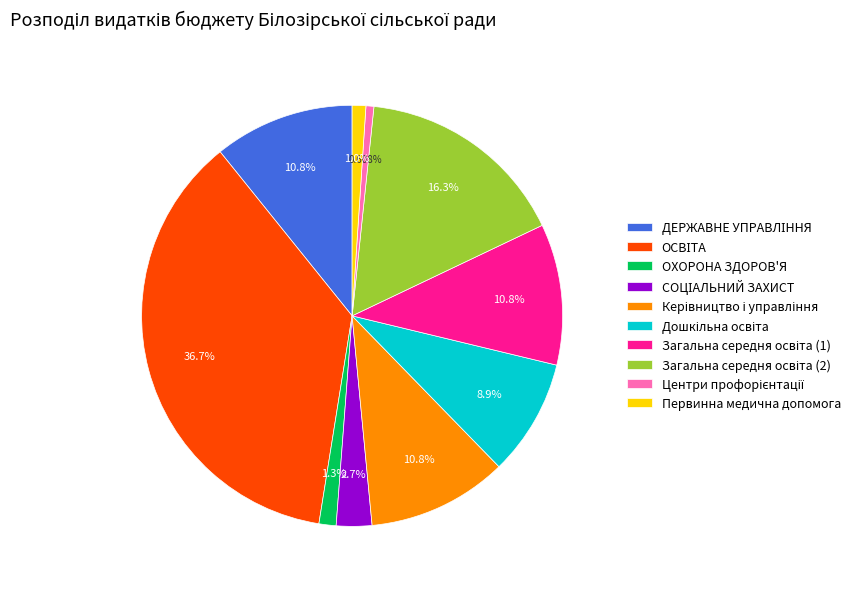

Is the sum of Первинна медична допомога and ОХОРОНА ЗДОРОВ'Я greater than half?

No